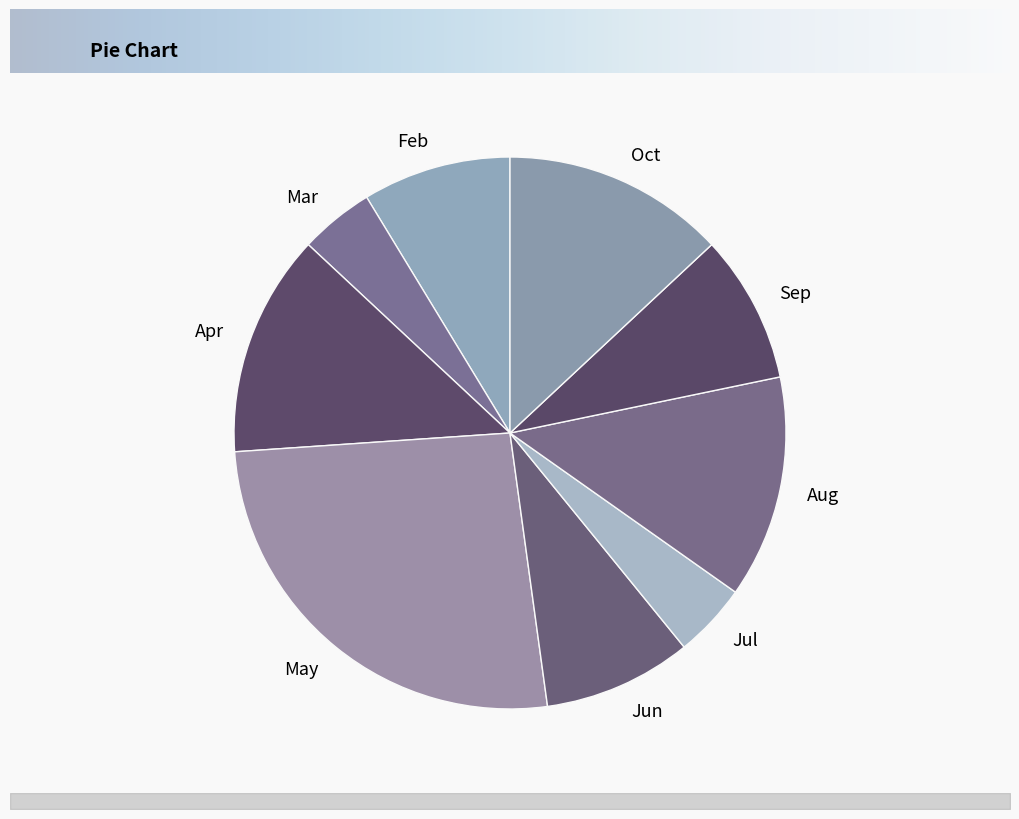

What percentage do Sep and Mar together represent?

13.0%